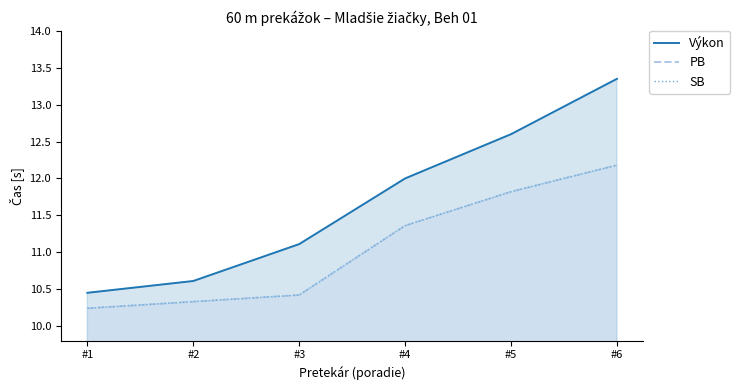

True or false: PB has a value of 17.6 at #1.

False